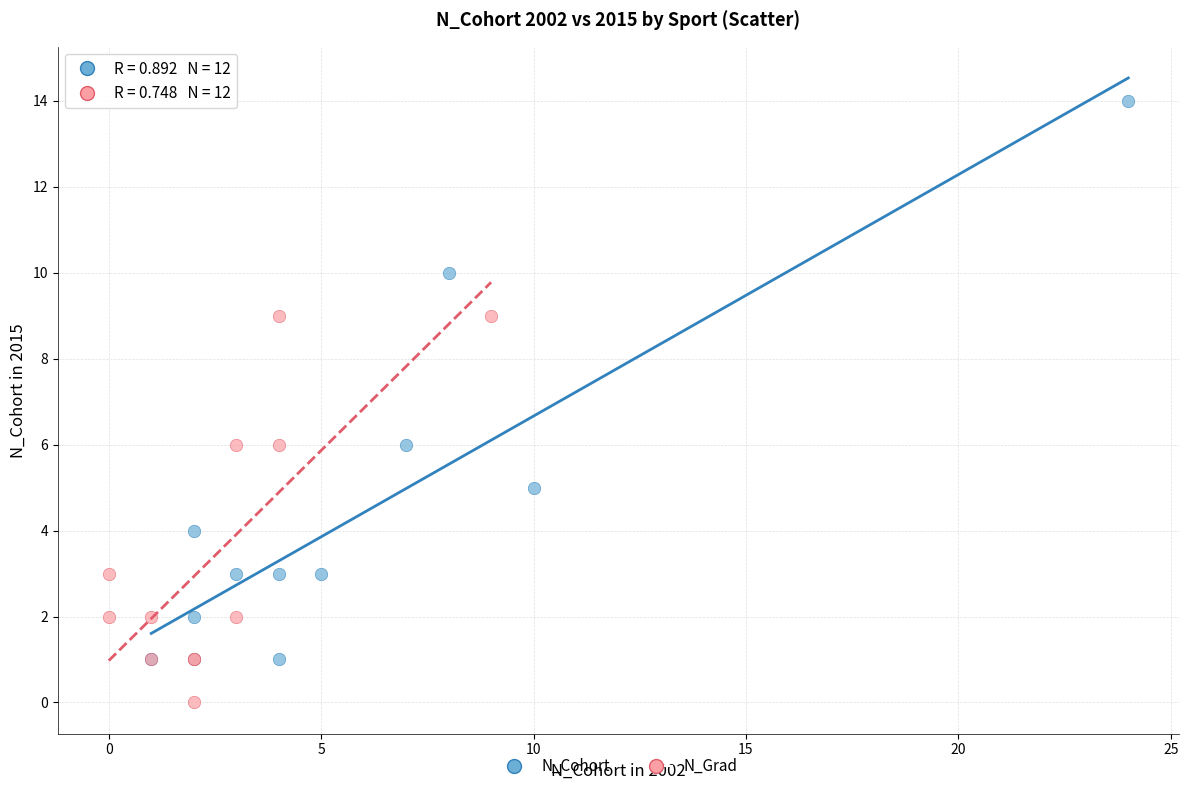

Which series contains the highest Y value?

N_Cohort